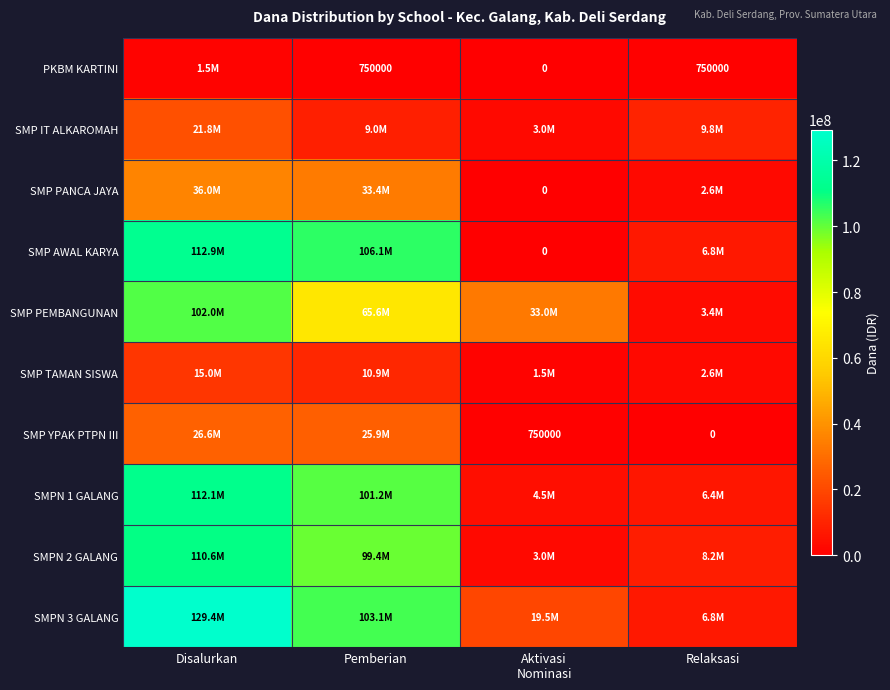

What is the sum of all SMP PEMBANGUNAN values?

204000000